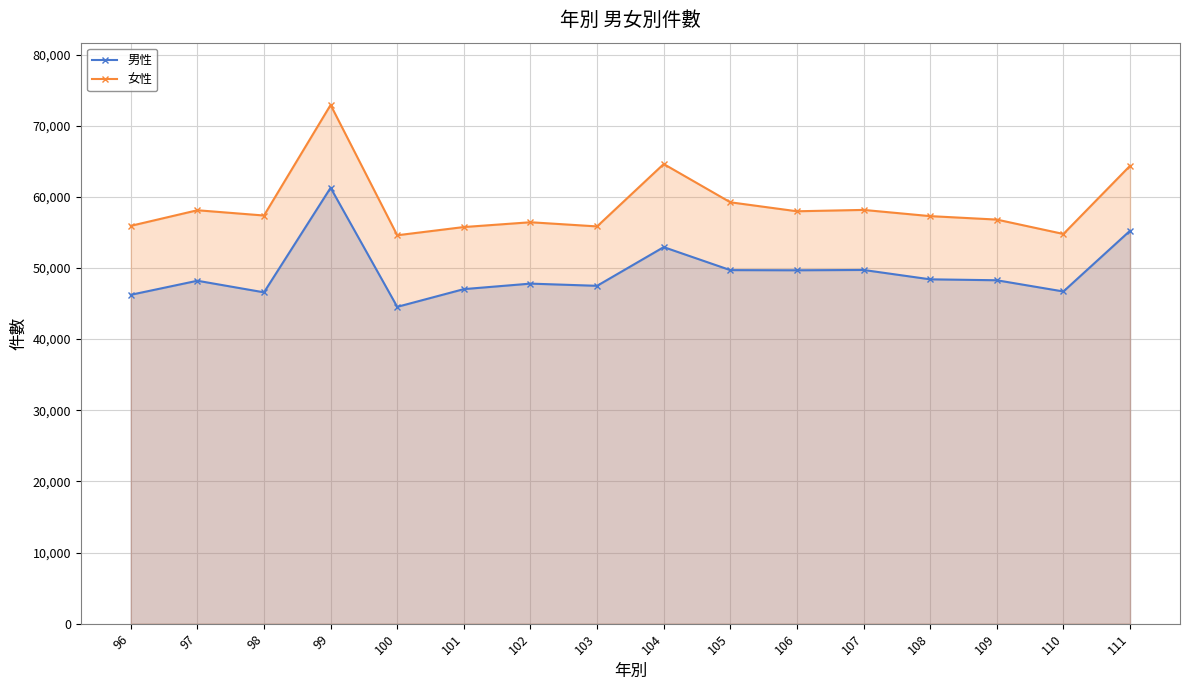

What is the average value of the 女性 series?

58759